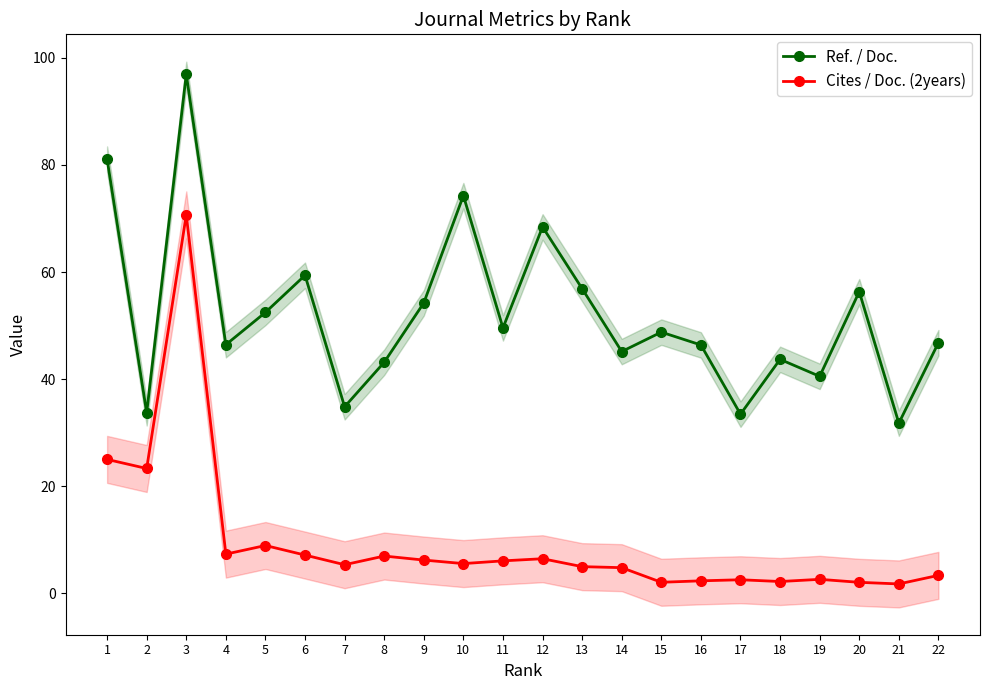

The Ref. / Doc. series shows 73.2 at 8. True or false?

False